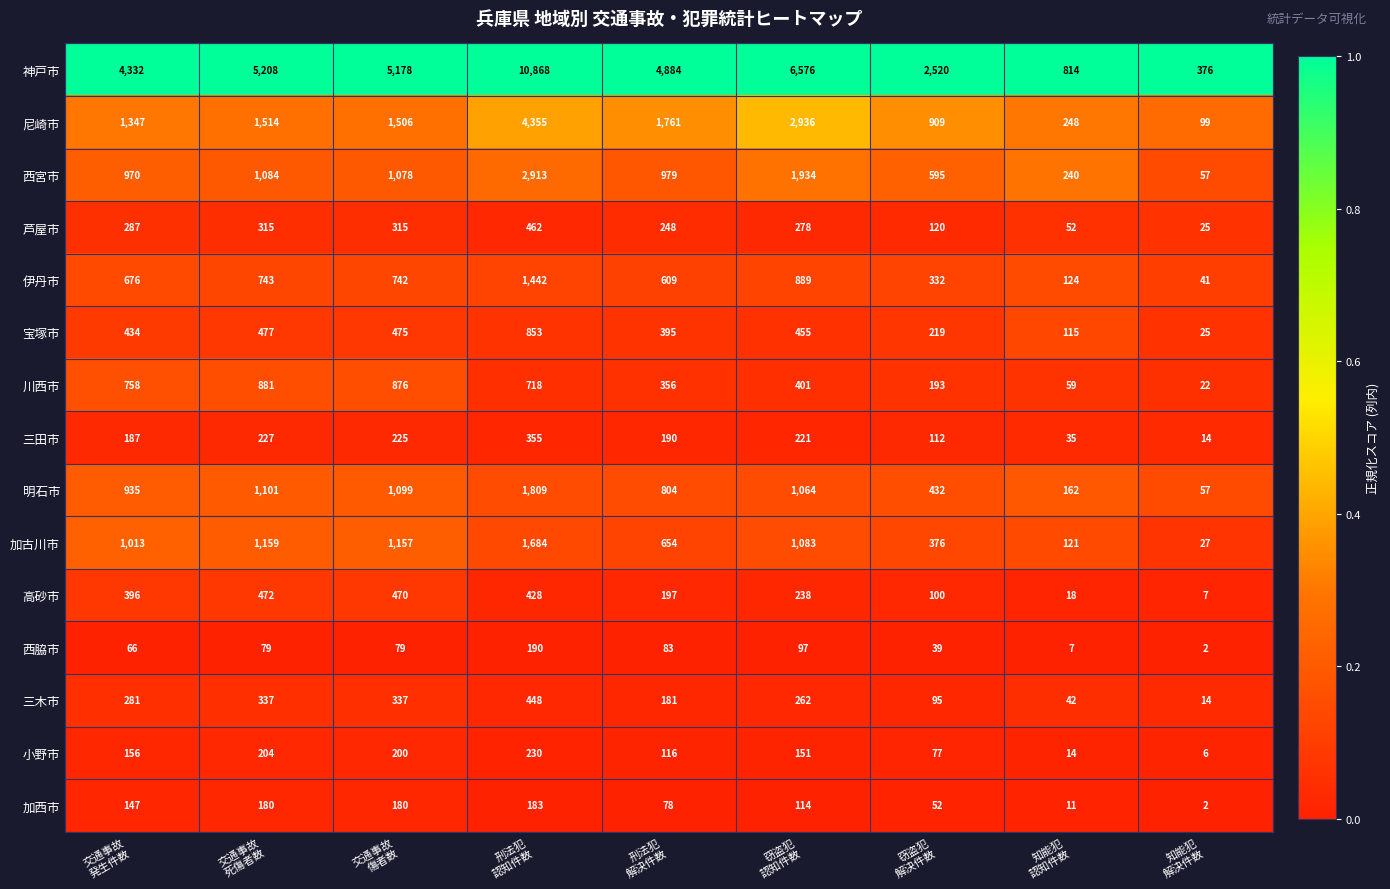

At which category does the chart reach its peak across all series?

刑法犯
認知件数